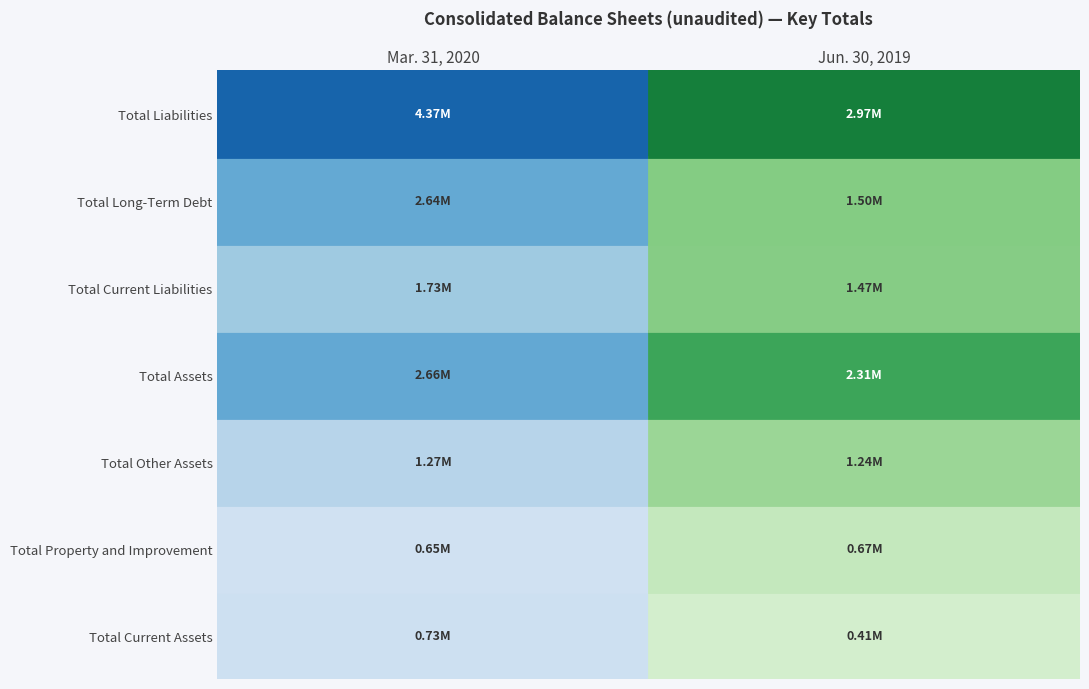

Reading right to left, extract all data points from this chart.

Total Current Assets: 1=405685	0=734231
Total Property and Improvement: 1=667521	0=649620
Total Other Assets: 1=1236127	0=1271200
Total Assets: 1=2309333	0=2655051
Total Current Liabilities: 1=1474348	0=1725628
Total Long-Term Debt: 1=1500401	0=2642986
Total Liabilities: 1=2974749	0=4368614